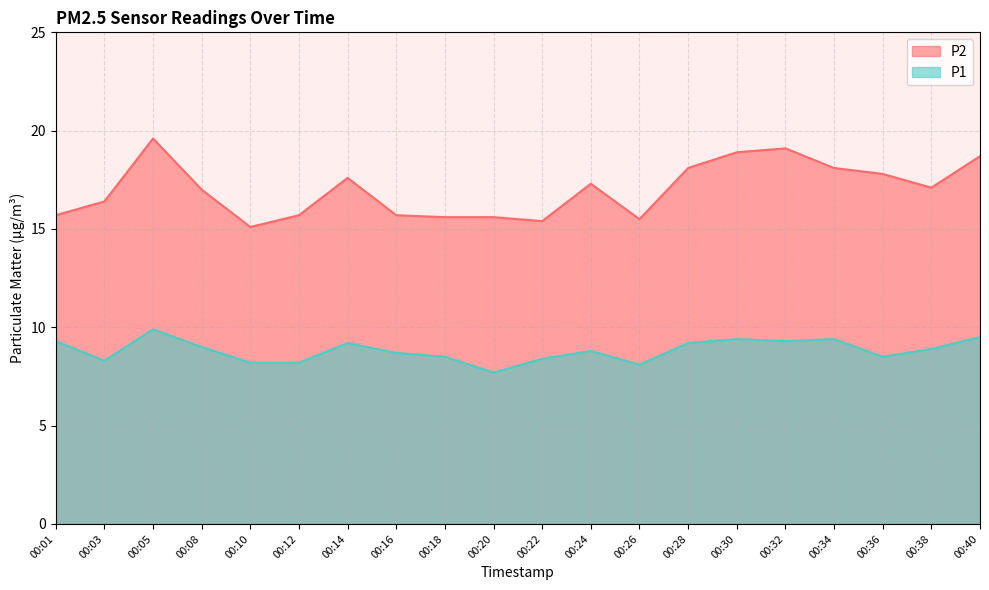

Does the chart display data point markers on the line(s)?

No